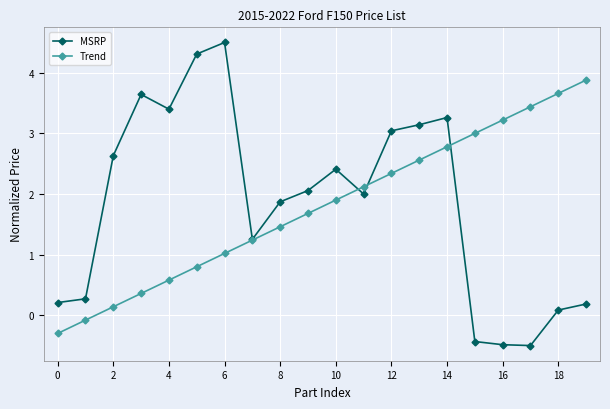

List the series in order of their overall mean, highest first.

MSRP, Trend